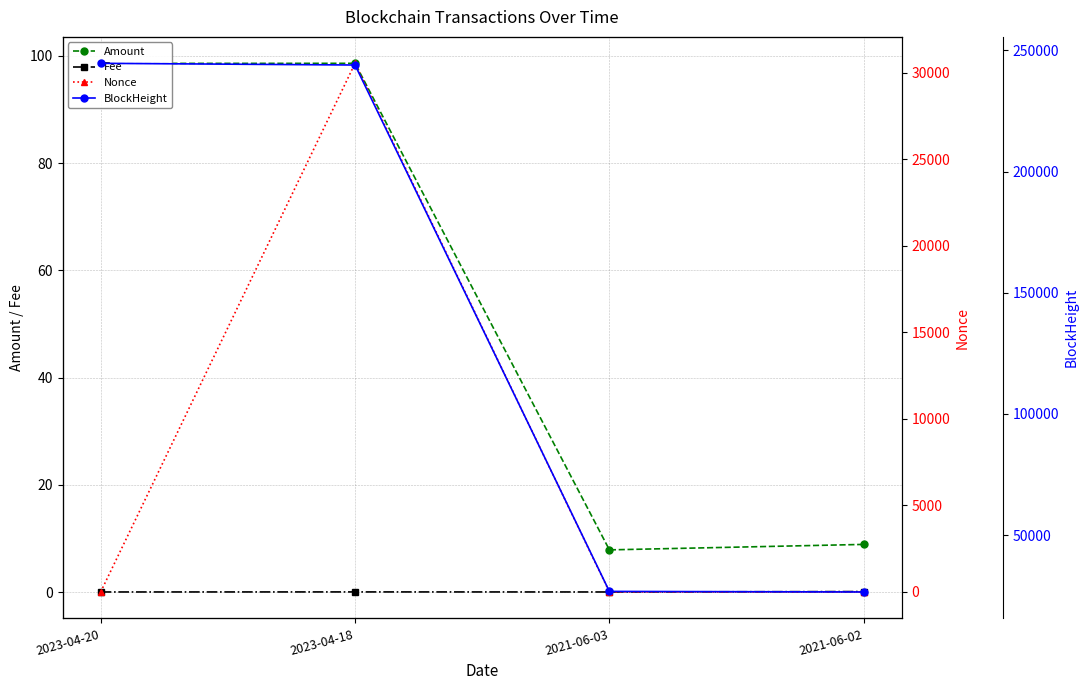

Reading right to left, transcribe all the data shown in this chart.

Amount: 8.9	7.9	98.6	98.6
Fee: 0.1	0.0	0.0	0.0
Nonce: 0.0	0.0	30542.0	1.0
BlockHeight: 26600.0	26835.0	243917.0	244613.0